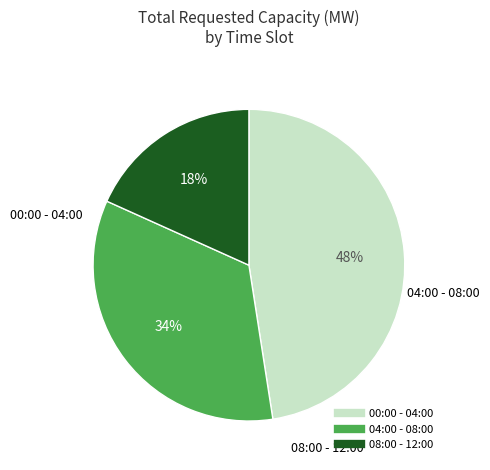

To the nearest percent, what is the average slice percentage?

33%